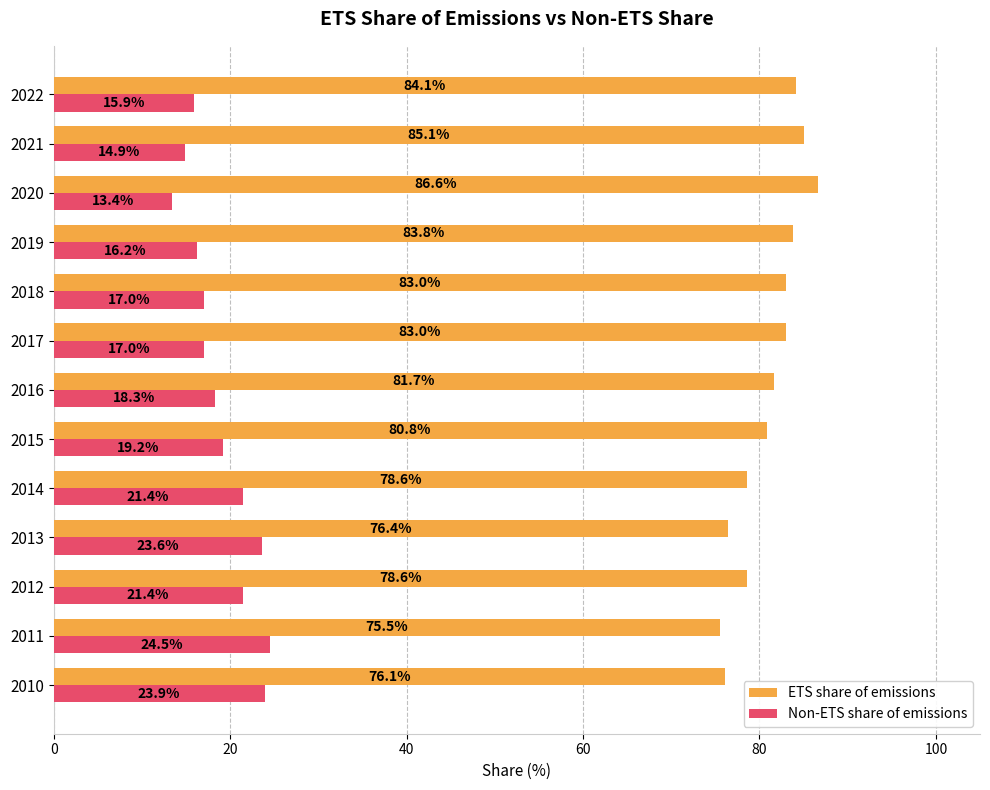

List the series in order of their overall mean, highest first.

ETS share of emissions, Non-ETS share of emissions